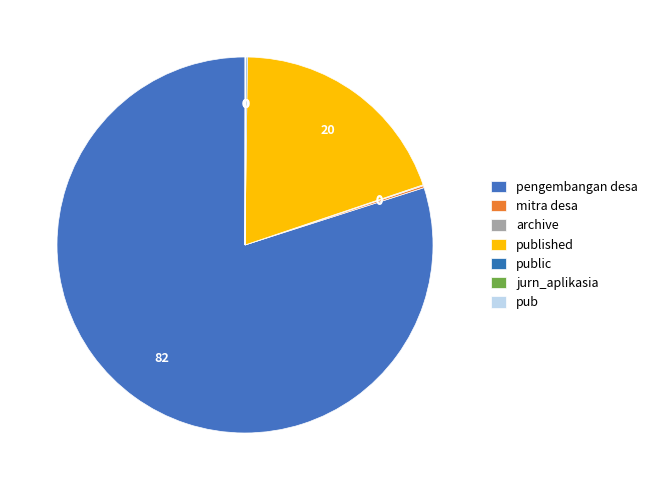

Which slice is the largest?

pengembangan desa